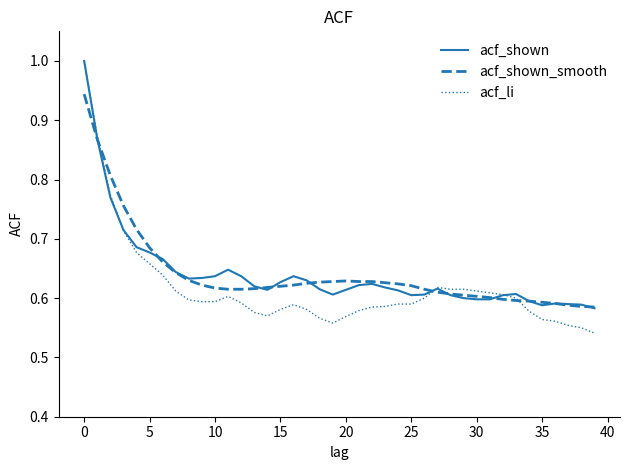

What is the maximum value for acf_shown?

1.0